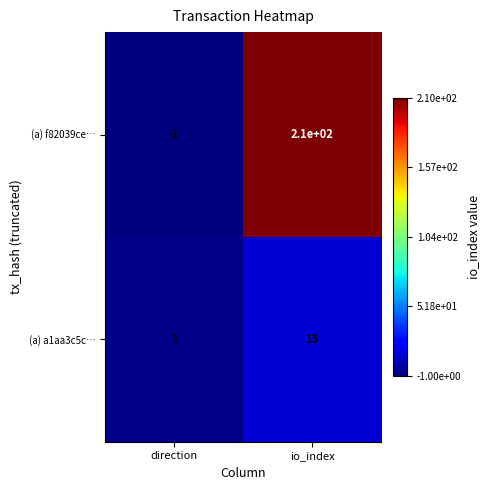

Rank the series at io_index from lowest to highest value.

(a) a1aa3c5c…, (a) f82039ce…